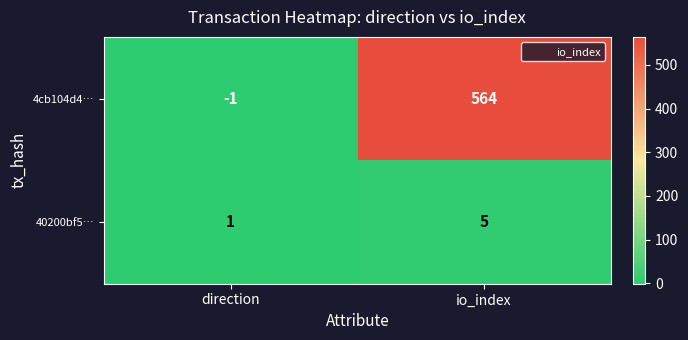

Rank the series by their maximum value, from highest to lowest.

4cb104d4…, 40200bf5…